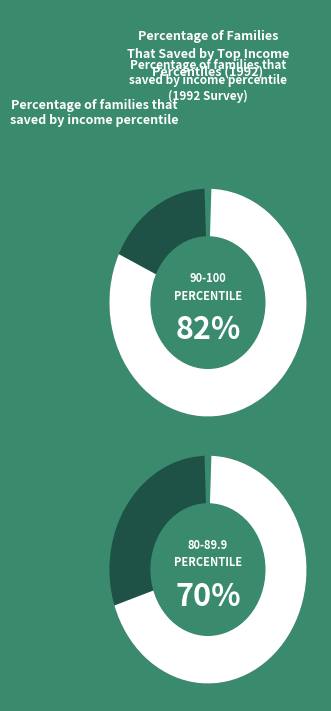

What is the largest slice in the pie chart?

90-100 Saved